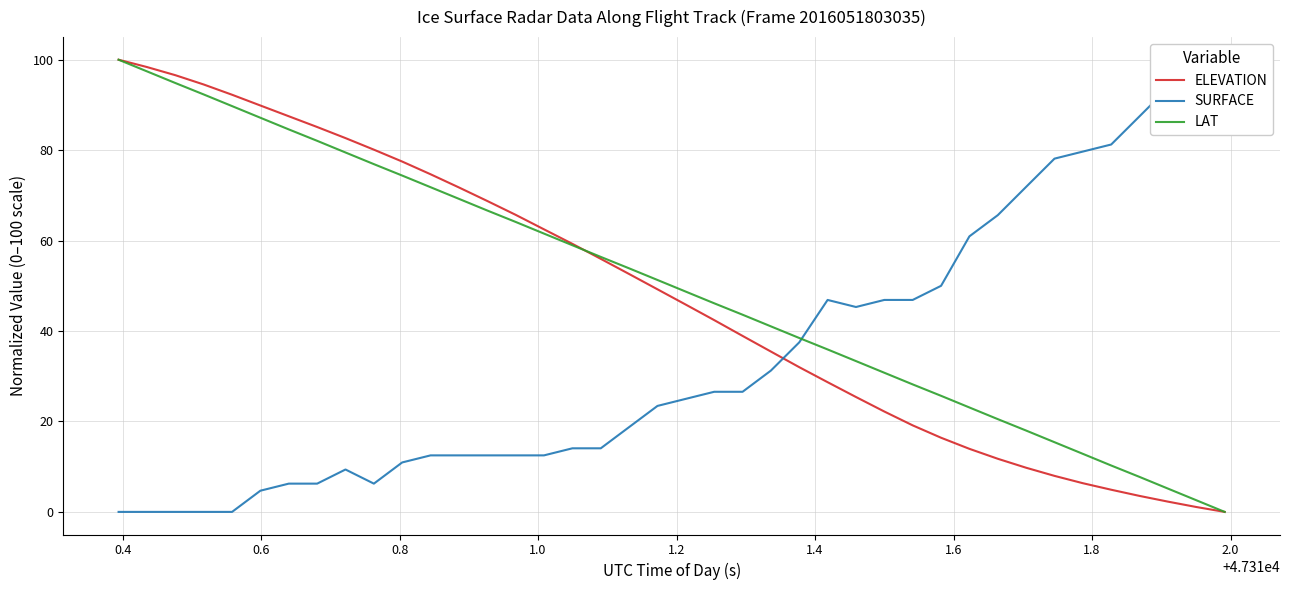

How many series are shown in this chart?

3